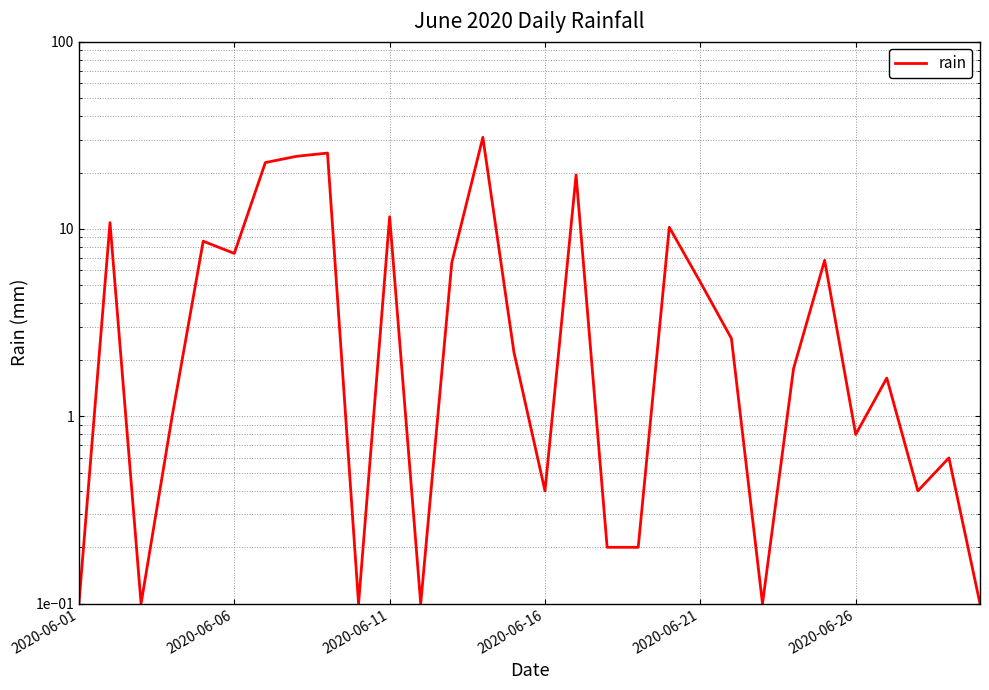

True or false: the data shows 2.2 at 14.

True